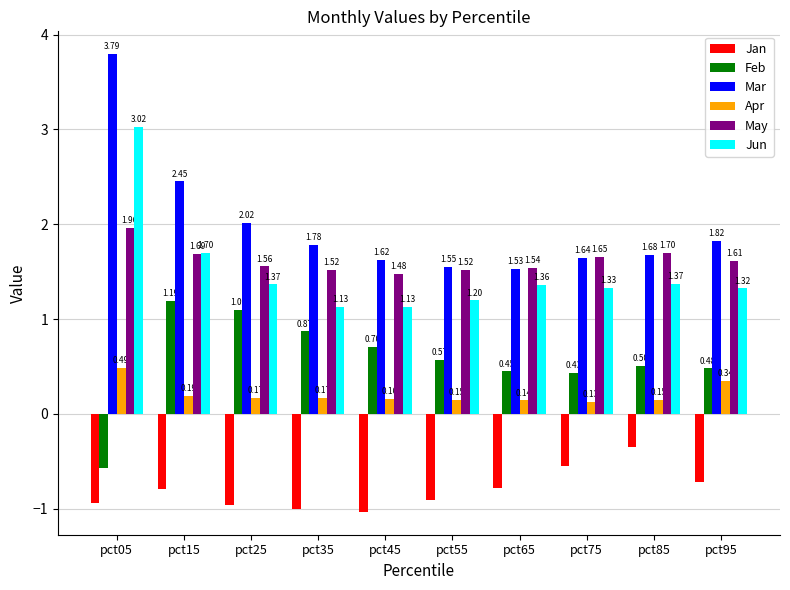

Between pct35 and pct75, which series saw the biggest shift?

Jan